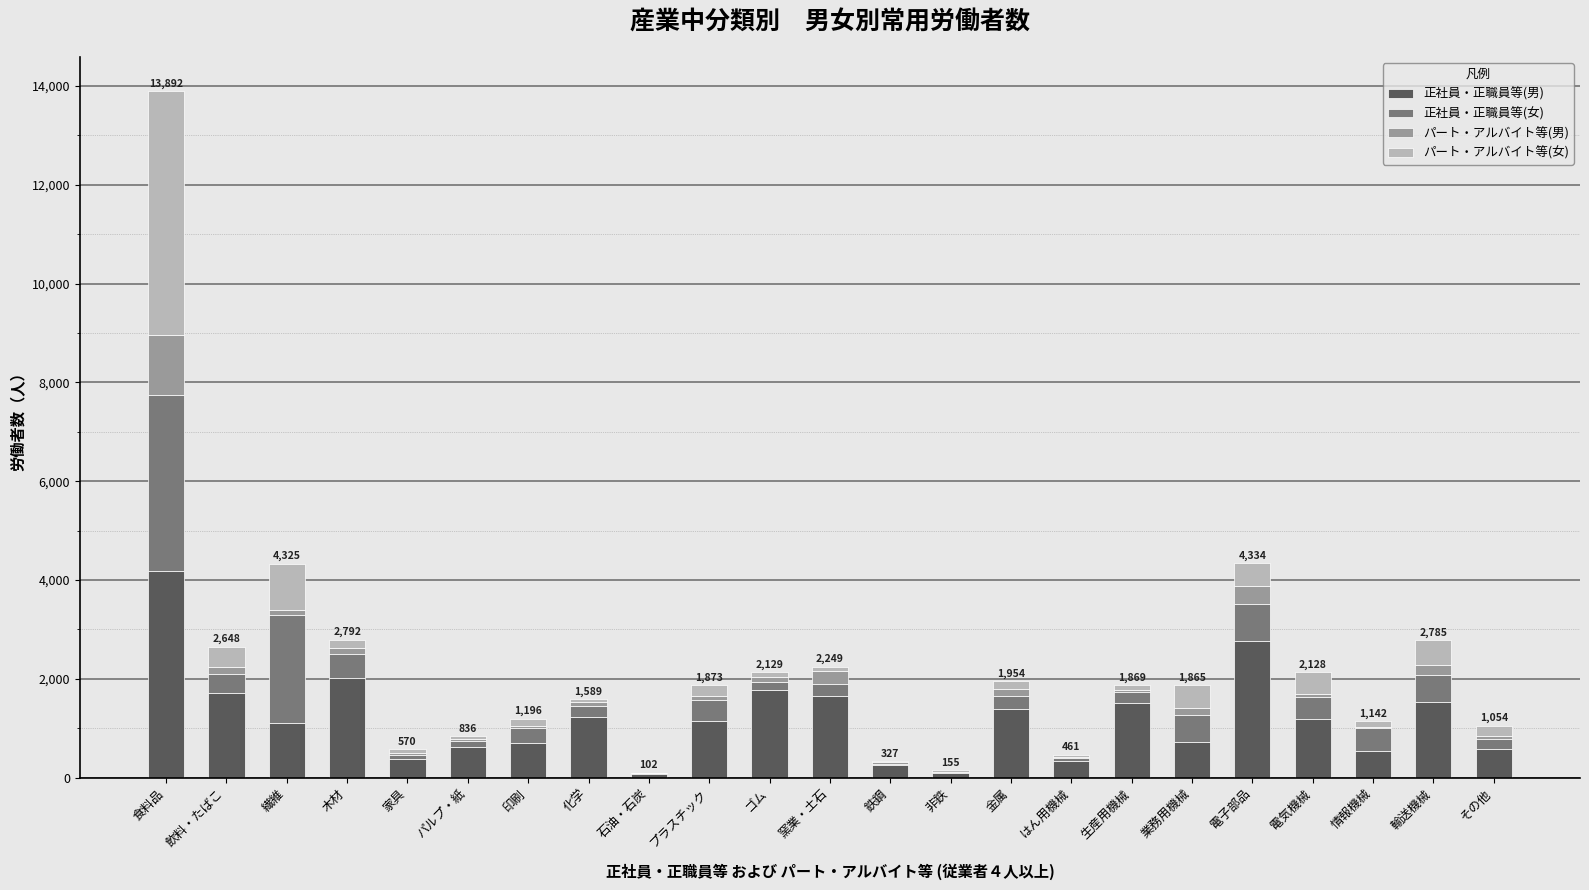

What is the highest value of the 正社員・正職員等(男) series?

4179